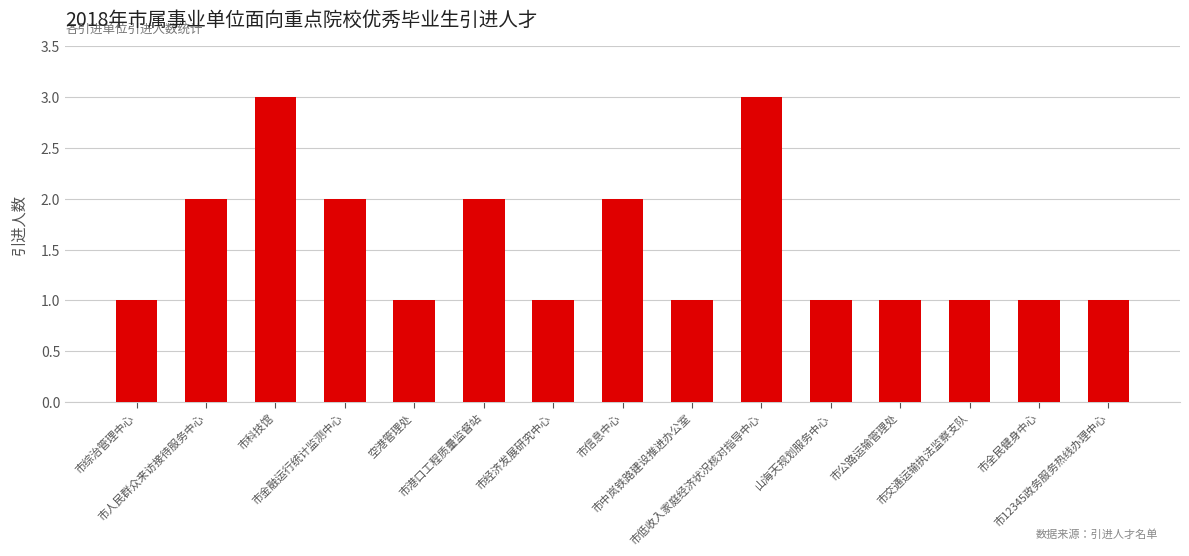

What is the sum of all values?

23